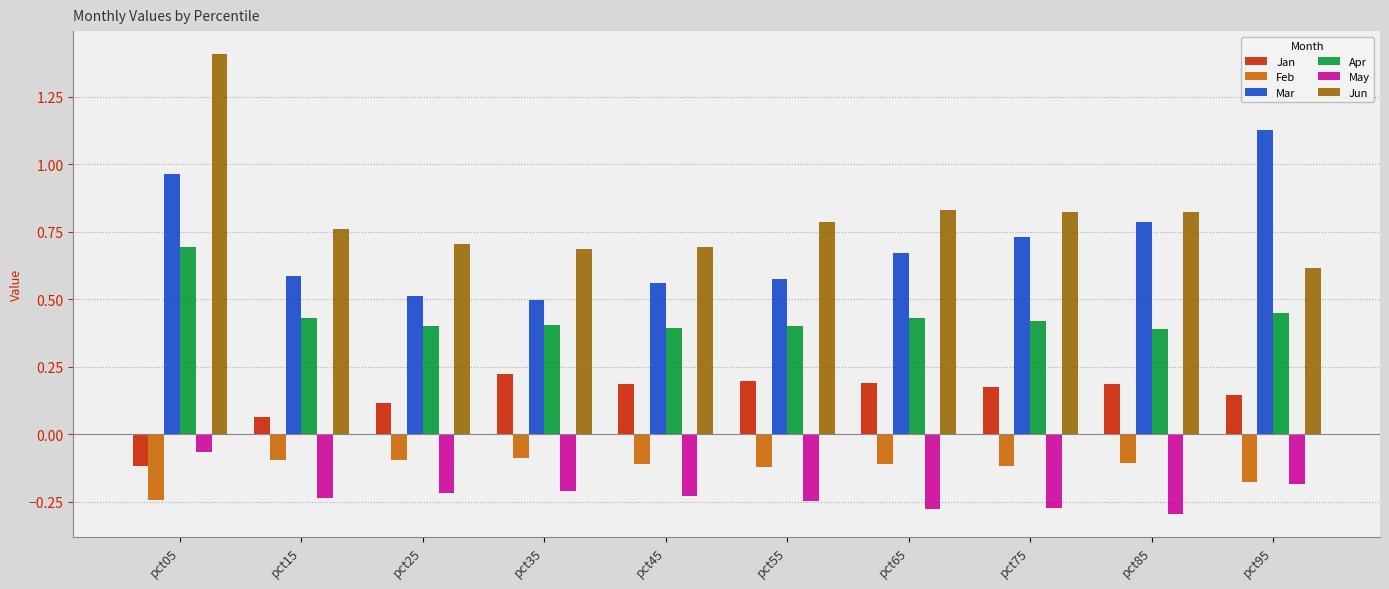

What is the difference between the highest and lowest values at pct45?

0.9